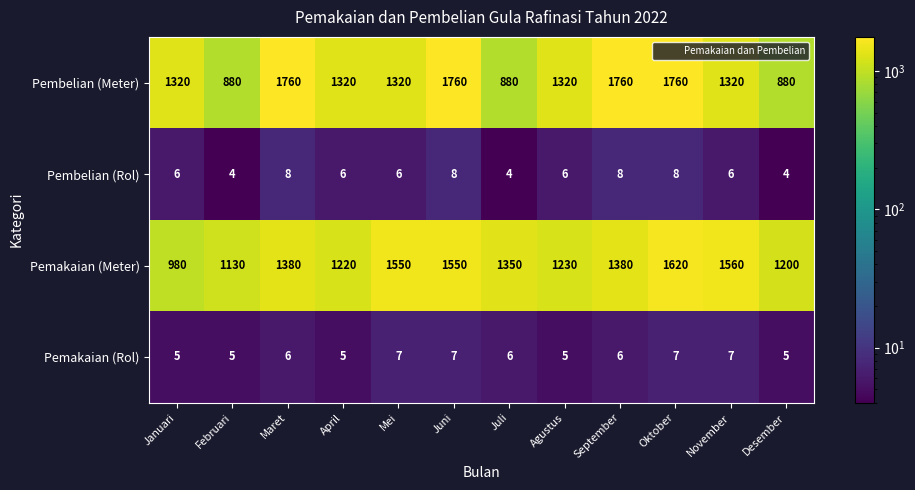

What is the minimum value shown in the chart?

4